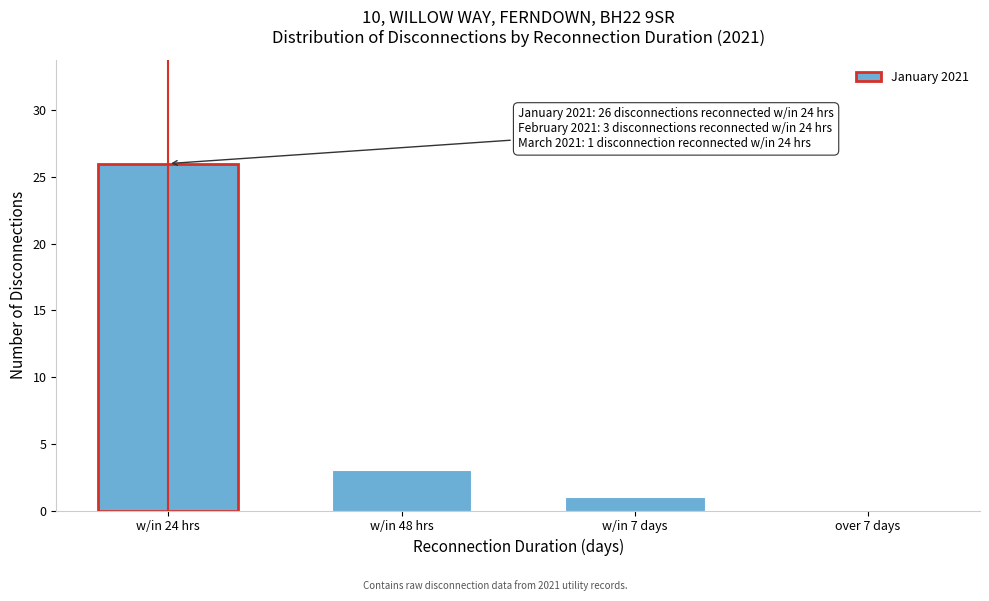

Reading left to right, transcribe all the data shown in this chart.

w/in 24 hrs=26	w/in 48 hrs=3	w/in 7 days=1	over 7 days=0